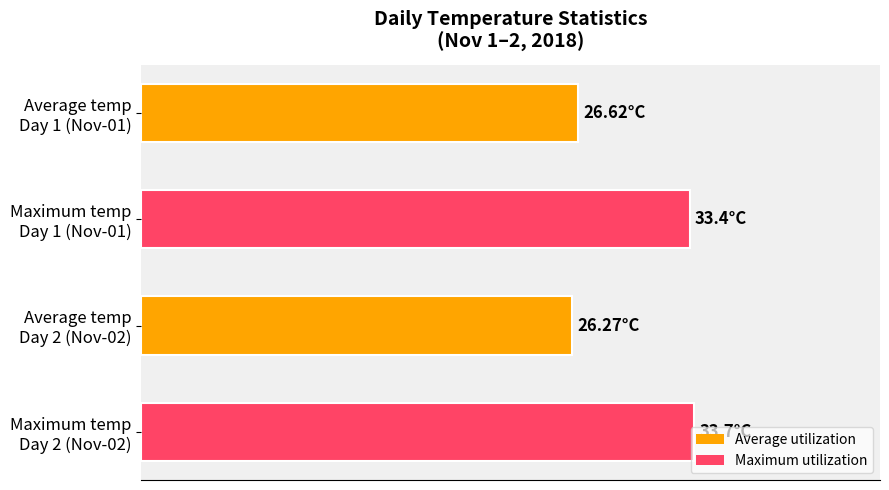

Are the bars horizontal?

Yes